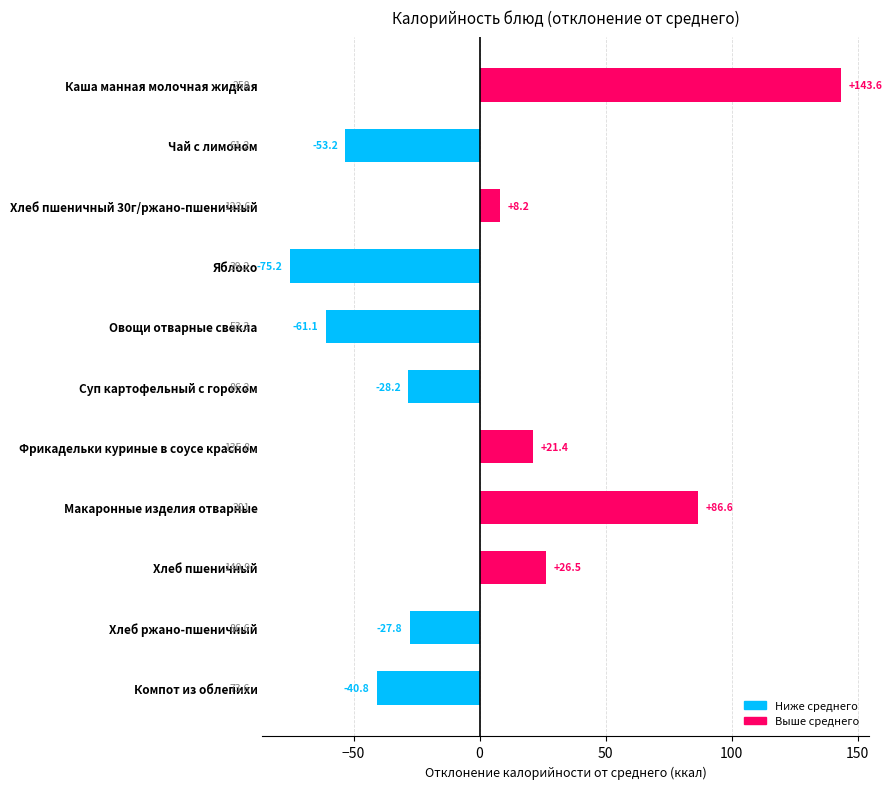

Between Хлеб пшеничный 30г/ржано-пшеничный and Суп картофельный с горохом, which is larger?

Хлеб пшеничный 30г/ржано-пшеничный